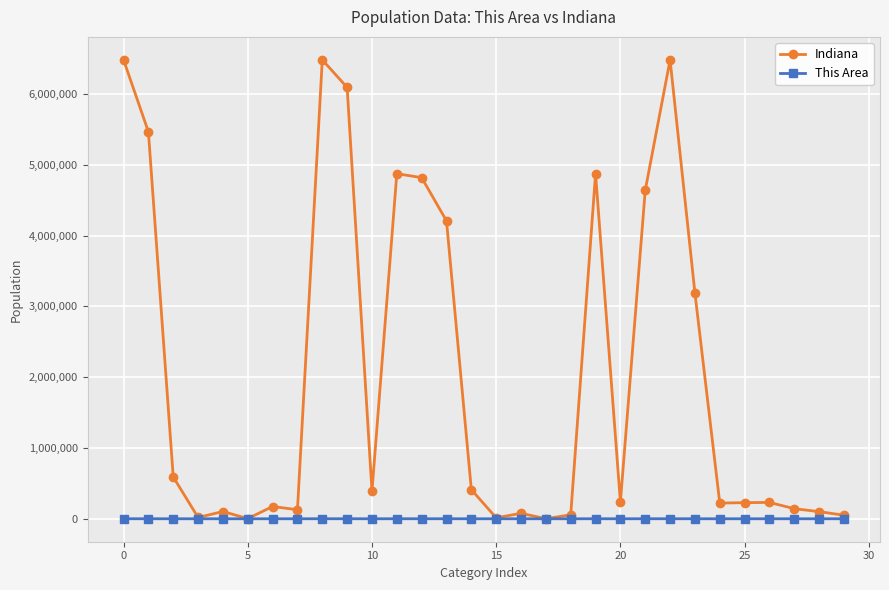

At how many categories does at least one series exceed 6015123?

4